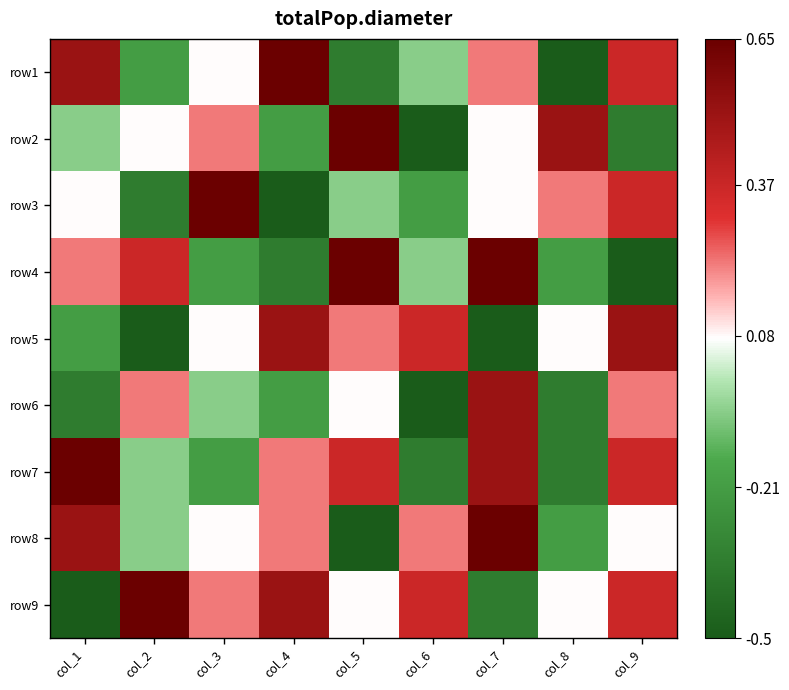

Which label corresponds to the largest value in the chart?

col_4